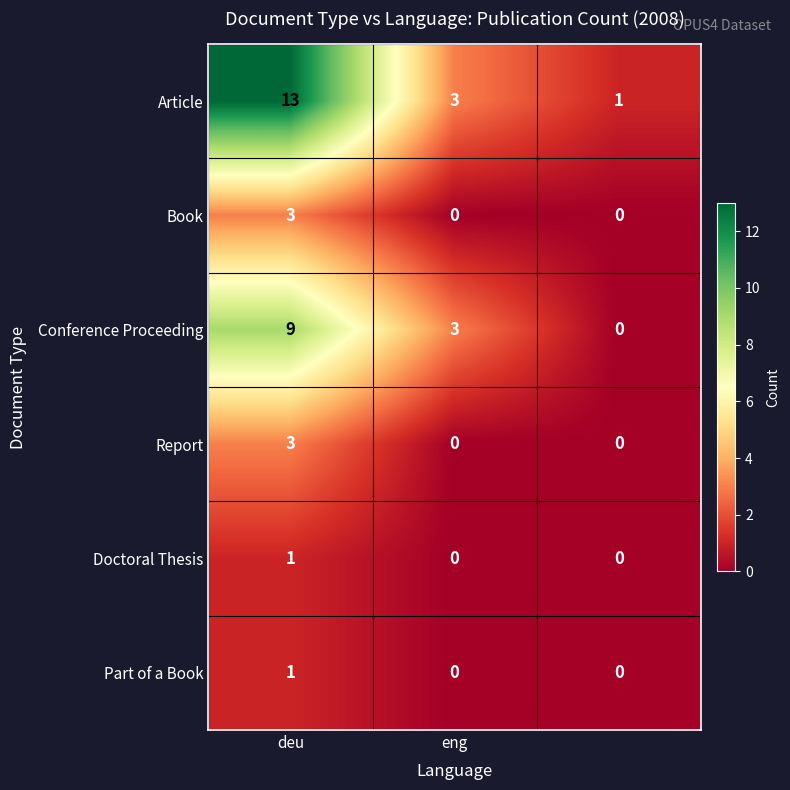

How many data points does each series have?

3